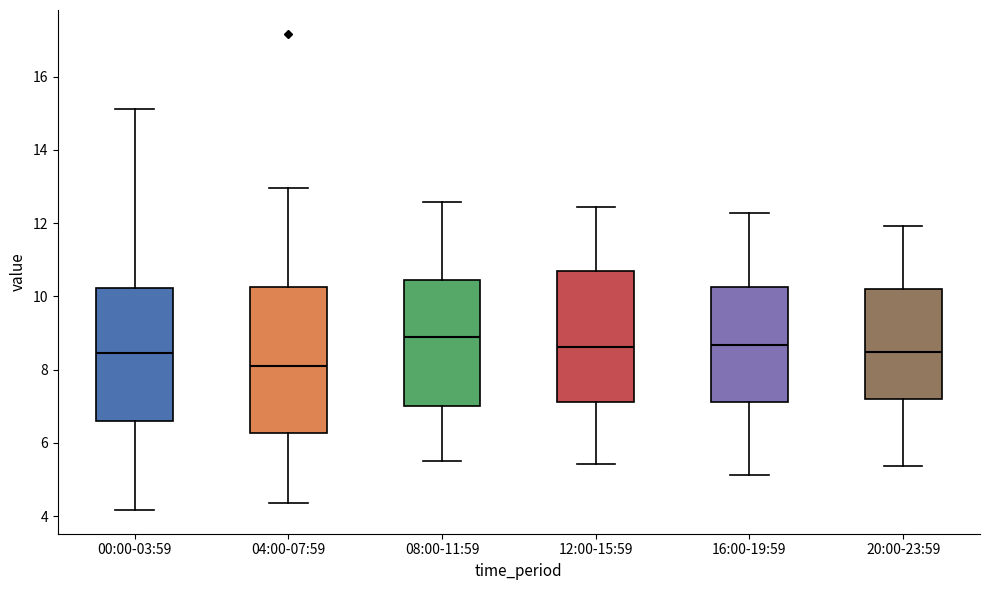

Reading left to right, read every box against the y-axis: the position of its median line, the range the box covers, and the ends of its whiskers. The values are not printed on the chart, so give them approximately, as read against the axis.

00:00-03:59: median 8.4, box 6.6 to 10.2, whiskers 4.2 to 15.2
04:00-07:59: median 8.2, box 6.2 to 10.2, whiskers 4.4 to 13.0
08:00-11:59: median 9.0, box 7.0 to 10.4, whiskers 5.6 to 12.6
12:00-15:59: median 8.6, box 7.2 to 10.6, whiskers 5.4 to 12.4
16:00-19:59: median 8.6, box 7.2 to 10.2, whiskers 5.2 to 12.2
20:00-23:59: median 8.4, box 7.2 to 10.2, whiskers 5.4 to 12.0